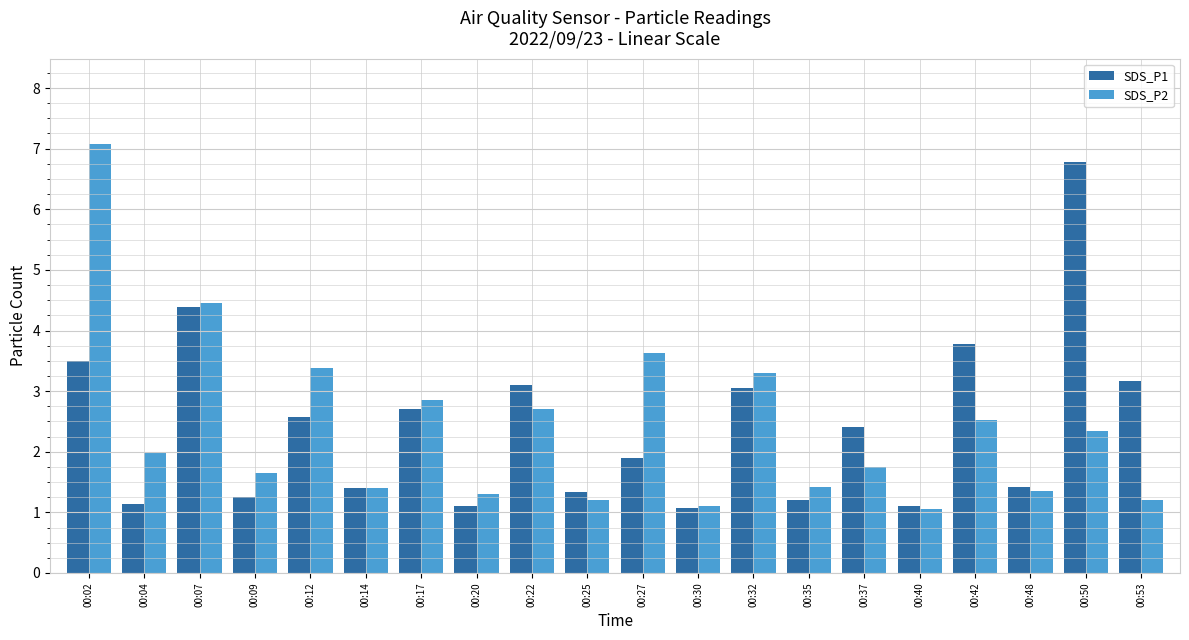

Rank the series by their maximum value, from highest to lowest.

SDS_P2, SDS_P1